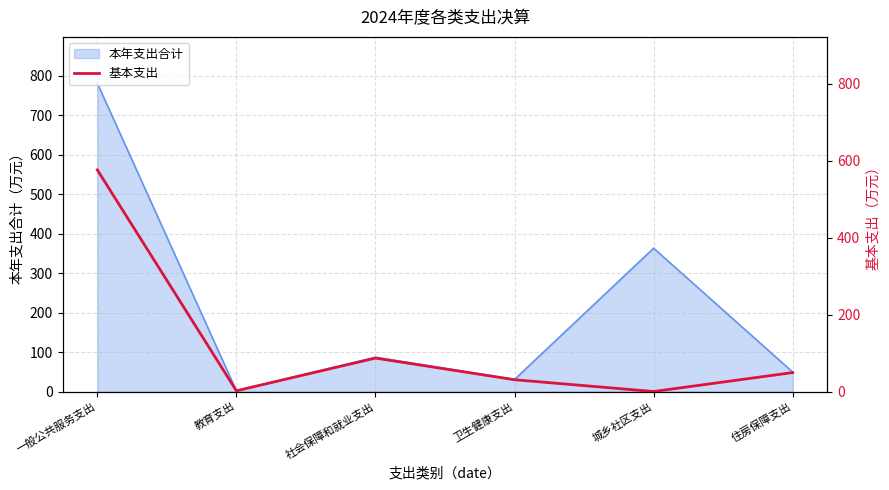

What position from the left is 住房保障支出?

6